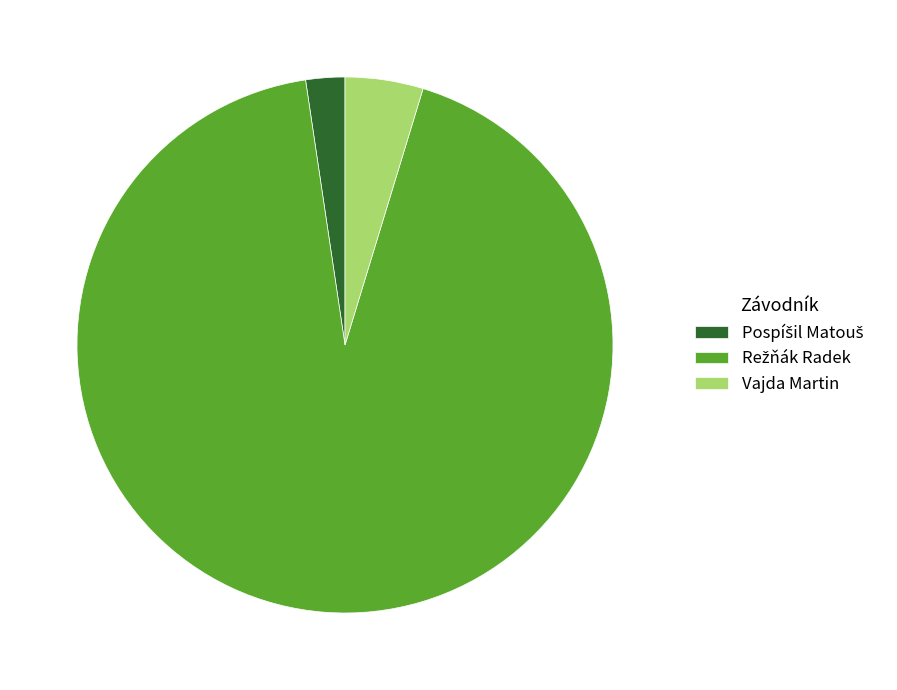

Does any single category account for the majority?

Yes